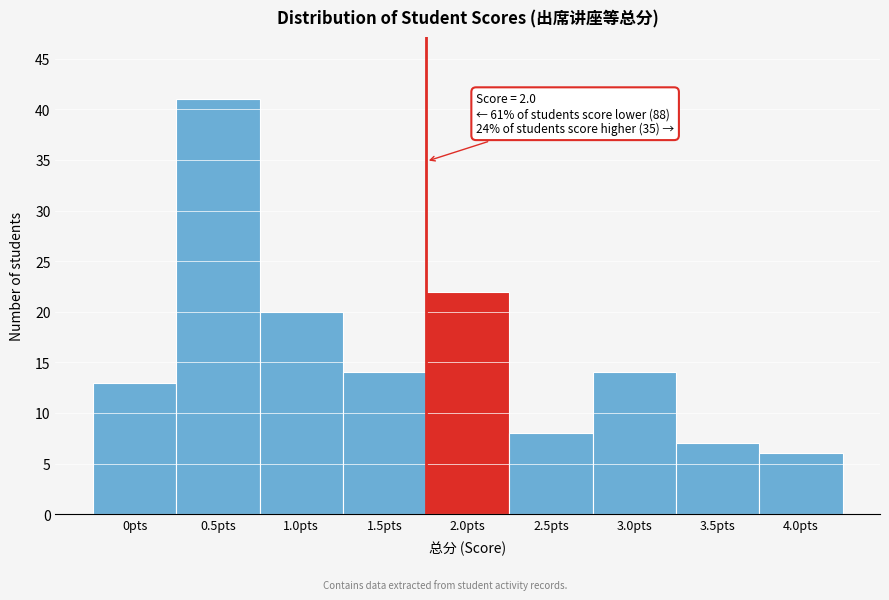

Reading right to left, list all the values displayed in this chart.

6	7	14	8	22	14	20	41	13